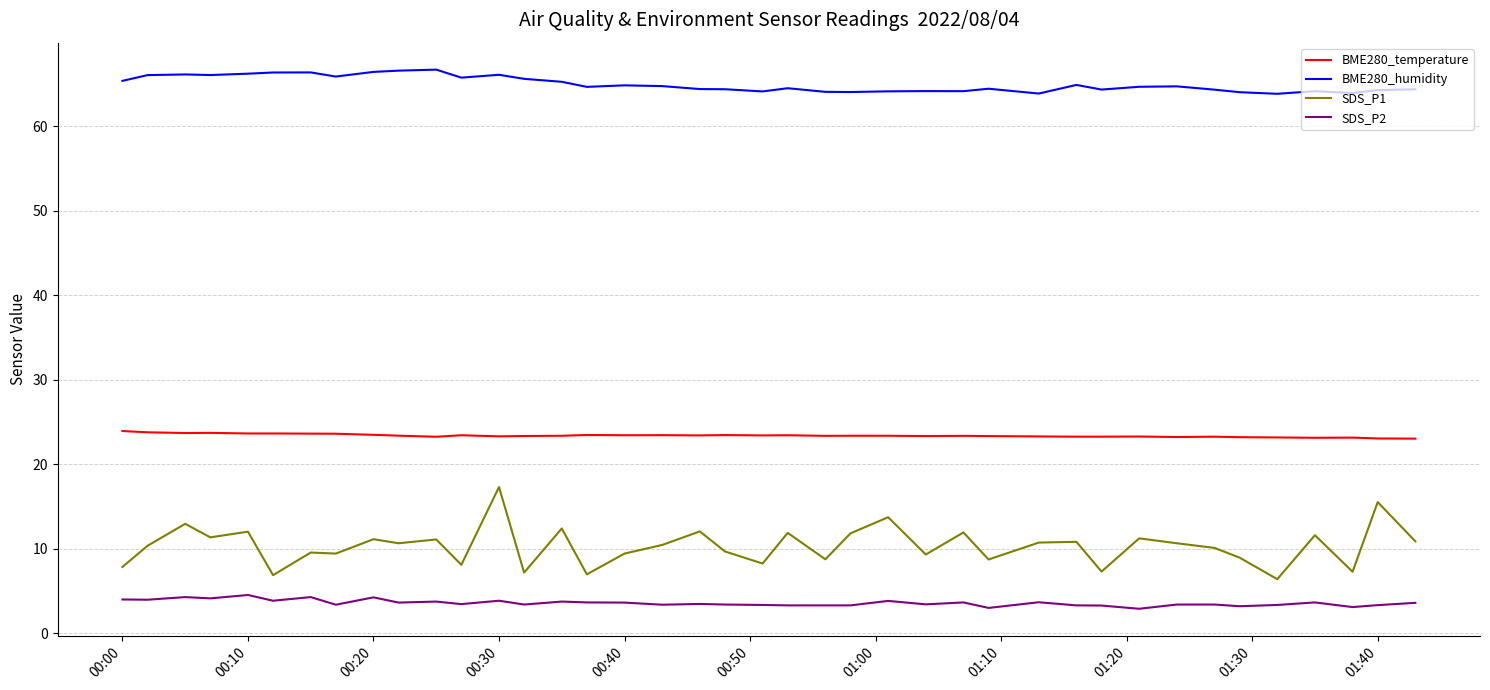

What is the highest value of the SDS_P2 series?

4.5